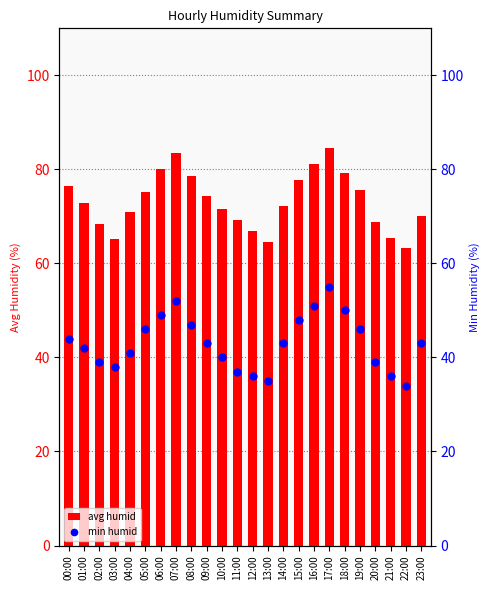

Which series contains the highest Y value?

avg humid